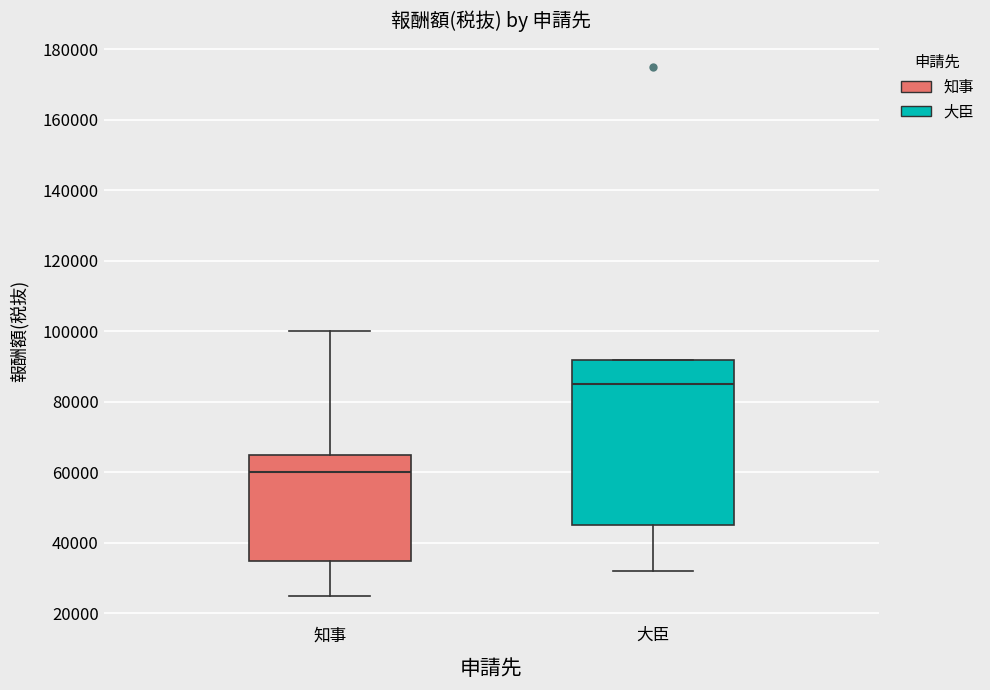

Reading left to right, transcribe this box plot: for each box, give where its median line is, the range the box spans, and where its two whiskers end, as read against the y-axis. The values are not printed on the chart, so give them approximately, as read against the axis.

知事: median 60000, box 36000 to 66000, whiskers 26000 to 100000
大臣: median 86000, box 46000 to 92000, whiskers 32000 to 92000